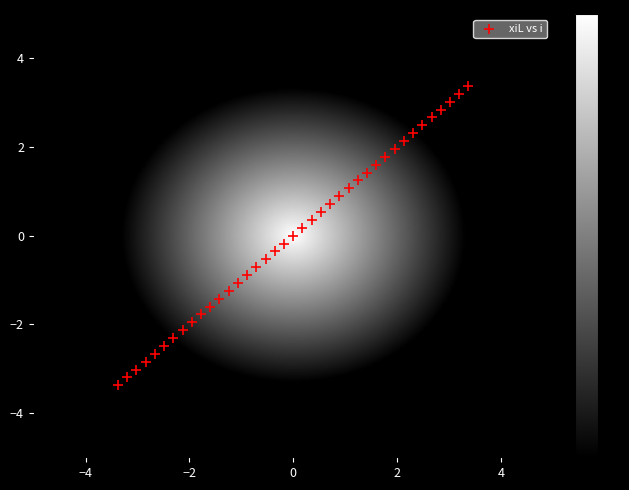

What is the range of X values (max minus min)?

6.8